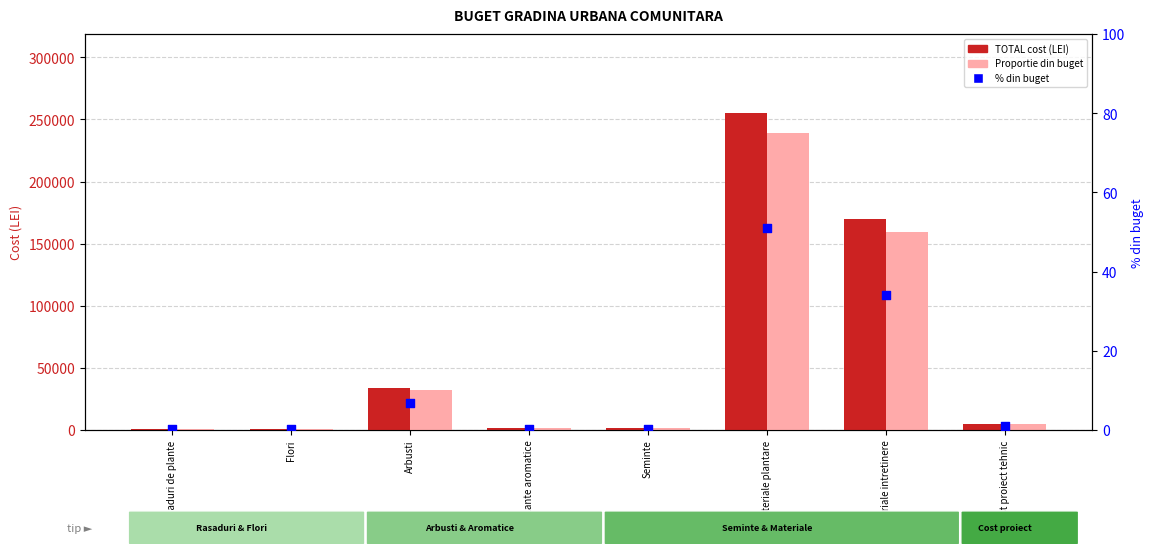

At how many categories does at least one series exceed 32458?

3